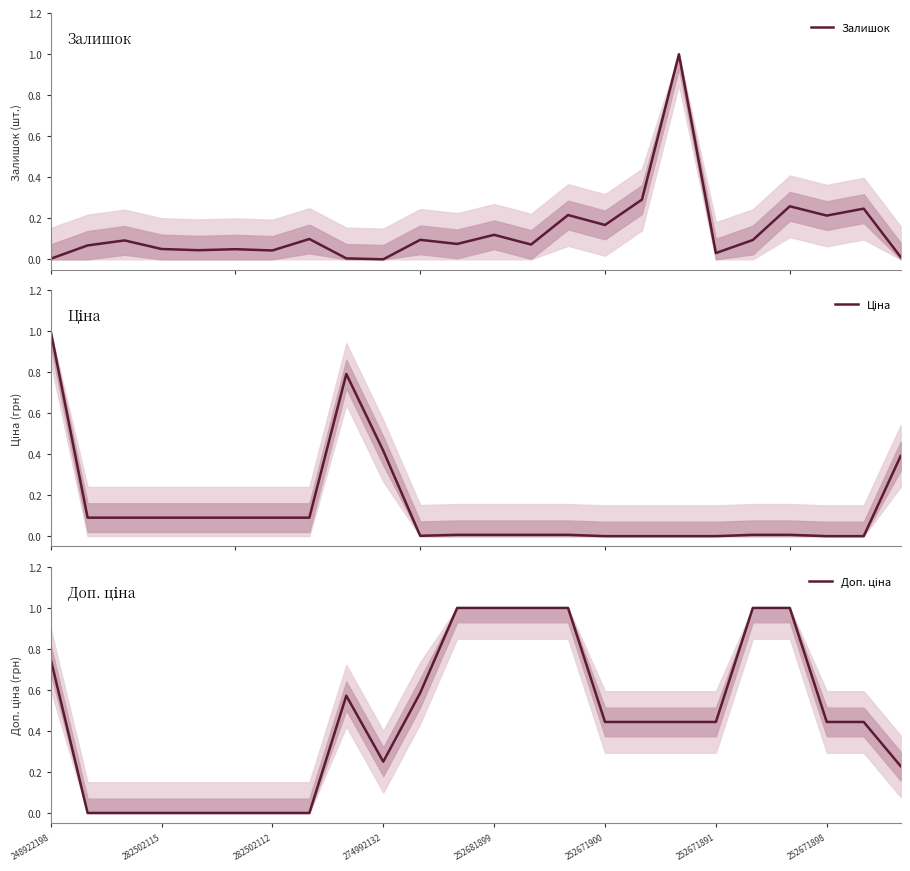

What is the difference between the Ціна values at 22 and 248922198?

1.0